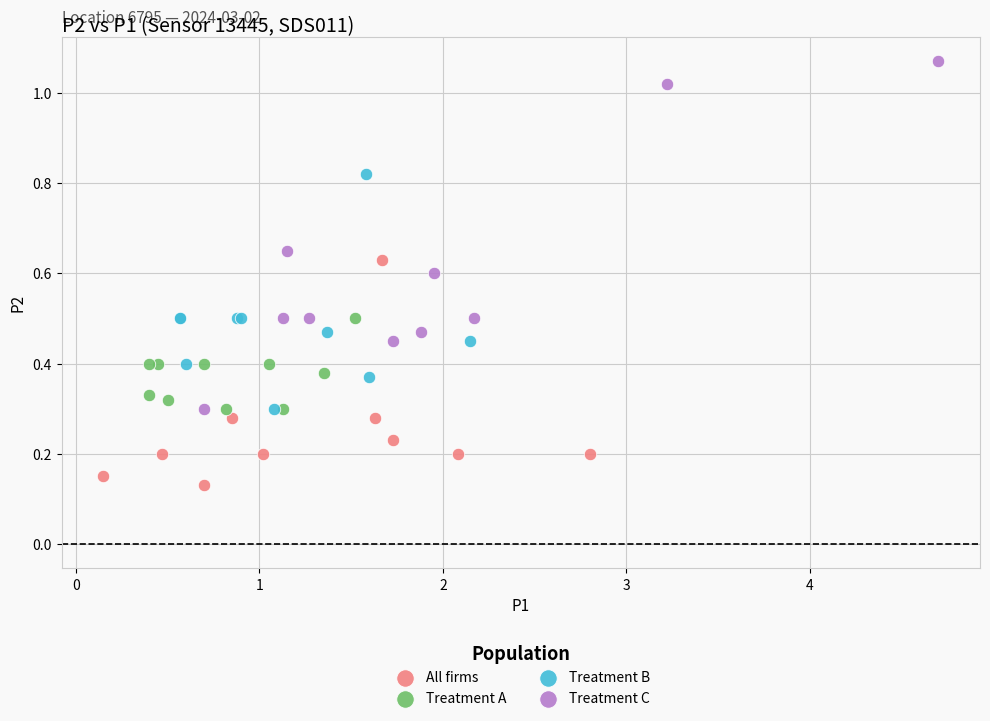

Which series has the largest Y range (max minus min)?

Treatment C